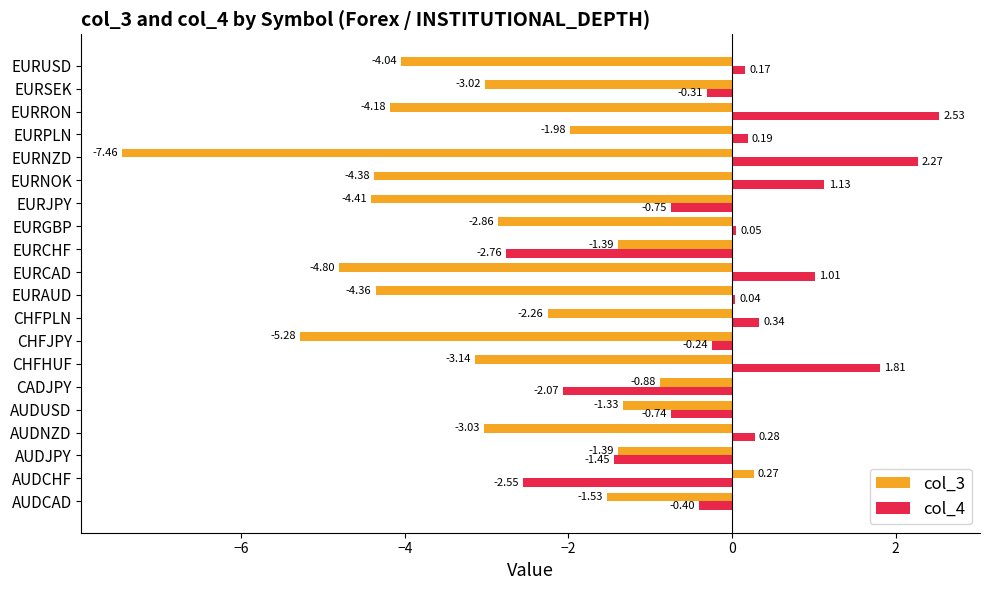

Where is col_3 nearest to the value -3?

EURSEK